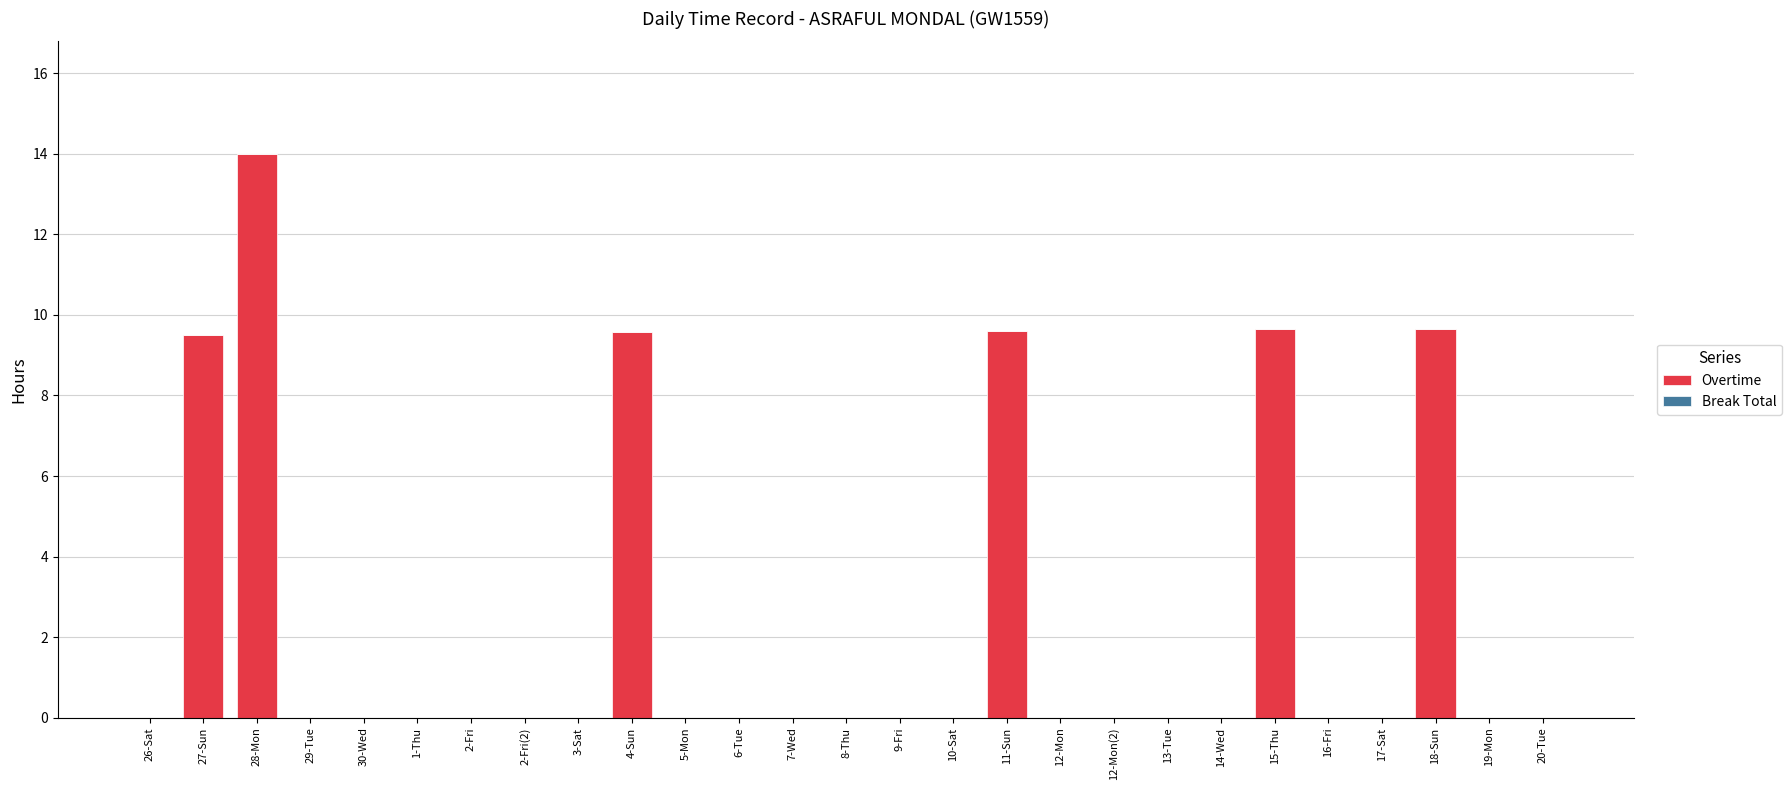

The value at 2-Fri(2) is 5.9. True or false?

False